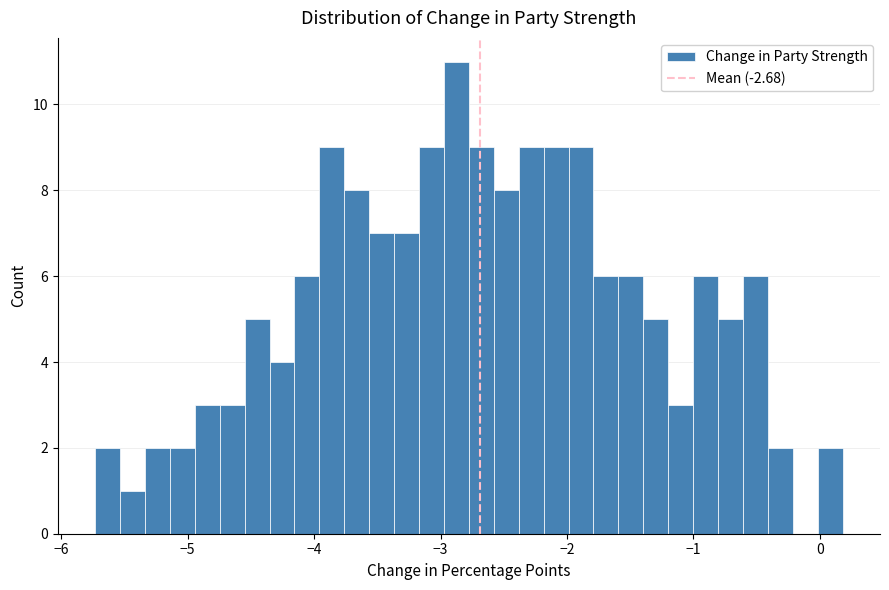

Read against the x-axis, roughly where is the centre of the tallest bar?

-2.9